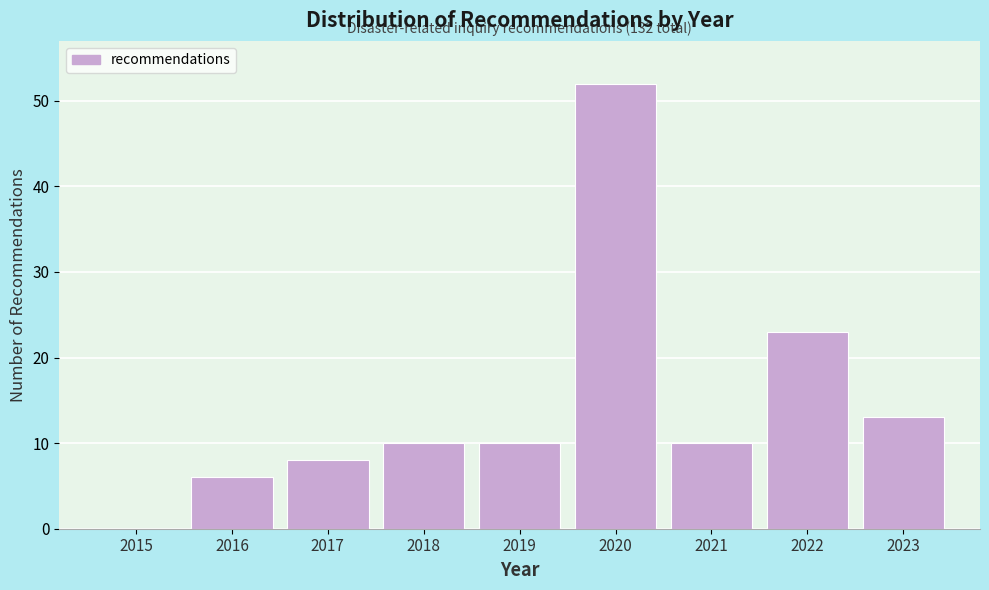

Reading left to right, extract all data points from this chart.

2015=0	2016=6	2017=8	2018=10	2019=10	2020=52	2021=10	2022=23	2023=13